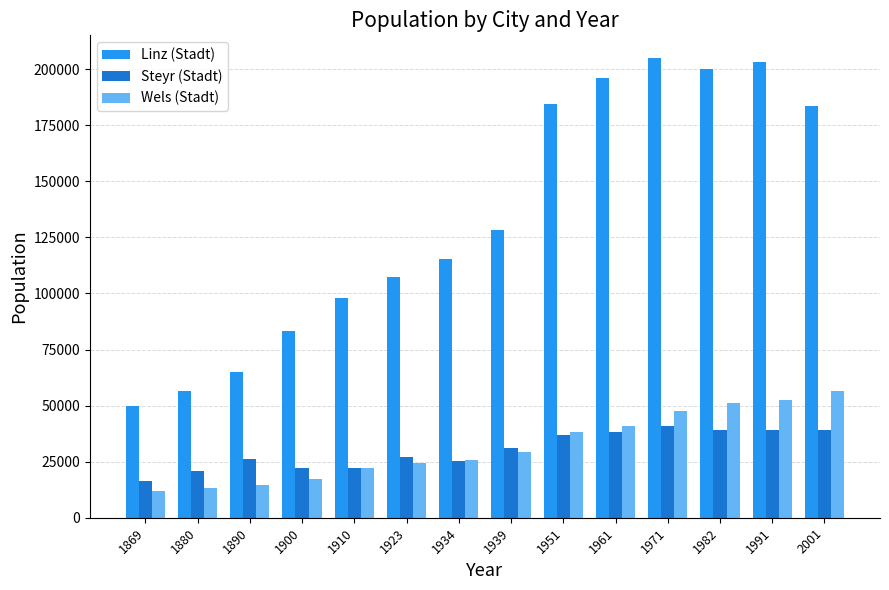

Which series has the largest range (max minus min)?

Linz (Stadt)